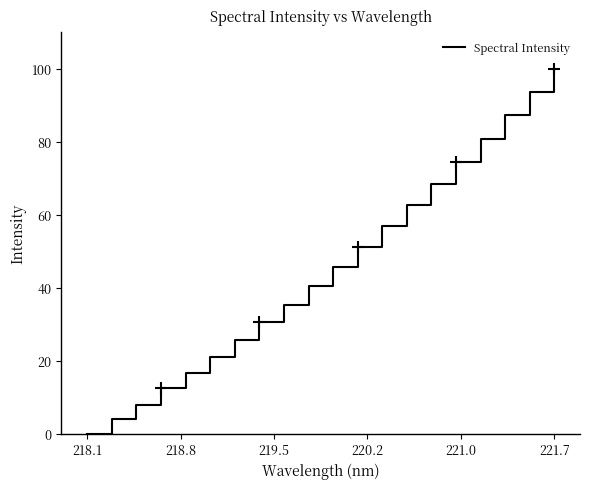

What is the difference between the maximum and minimum values?

100.0